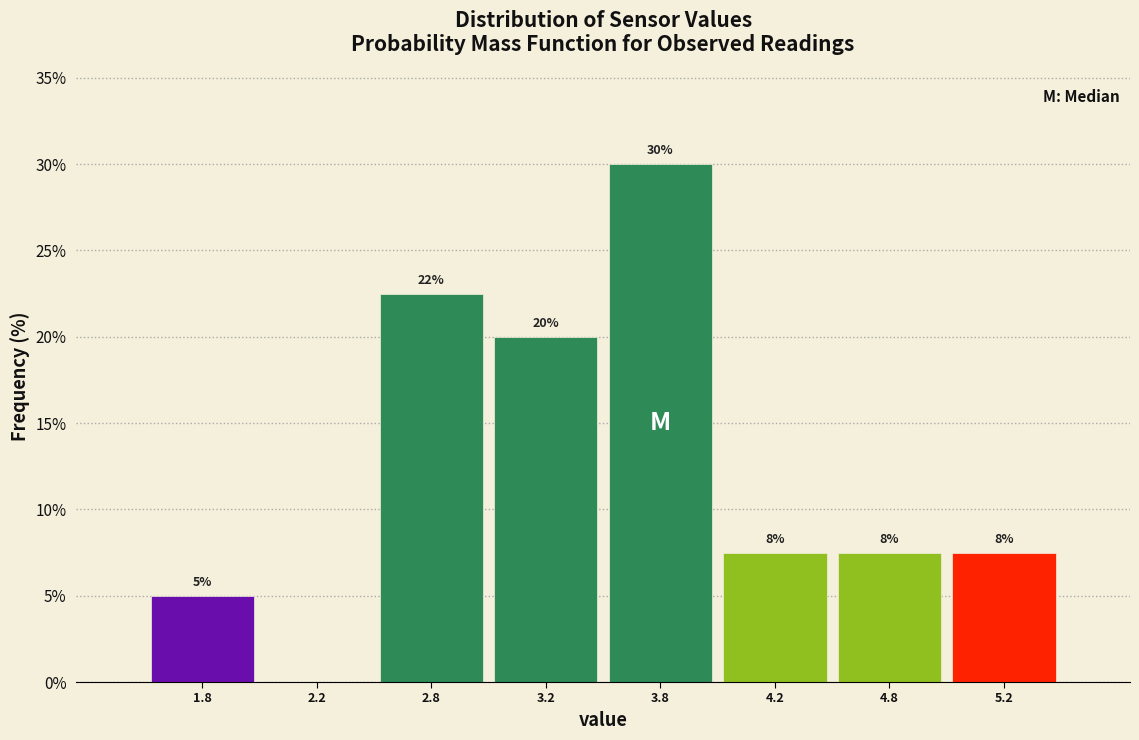

Are the bars horizontal?

No